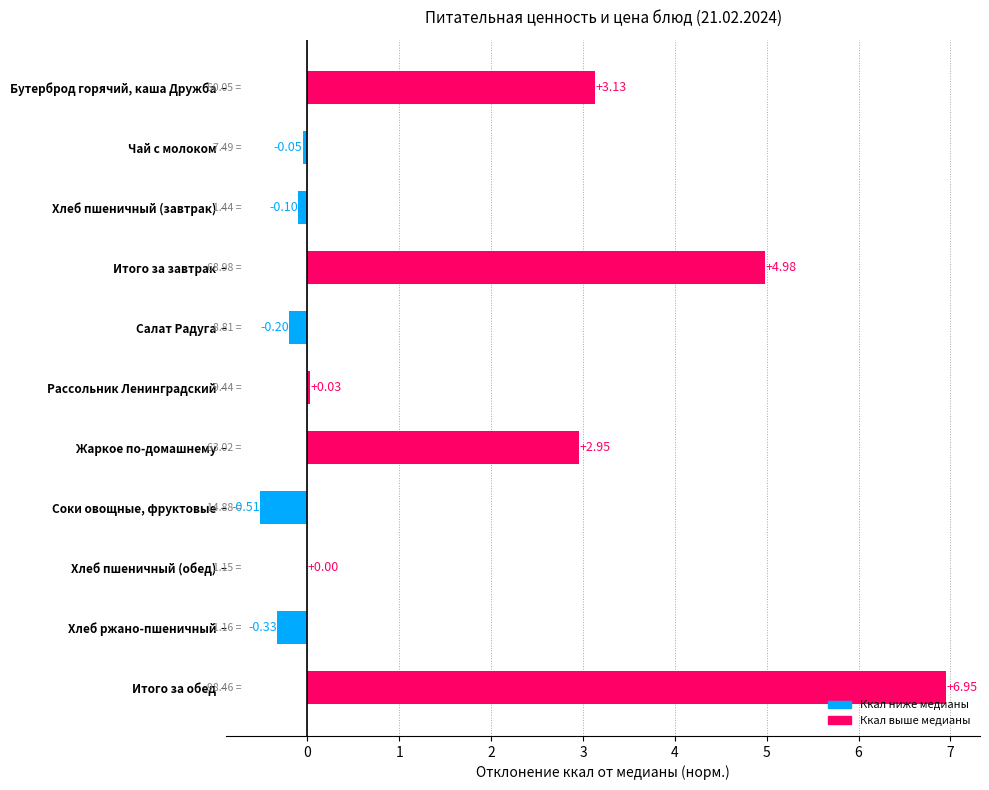

Are the bars horizontal?

Yes